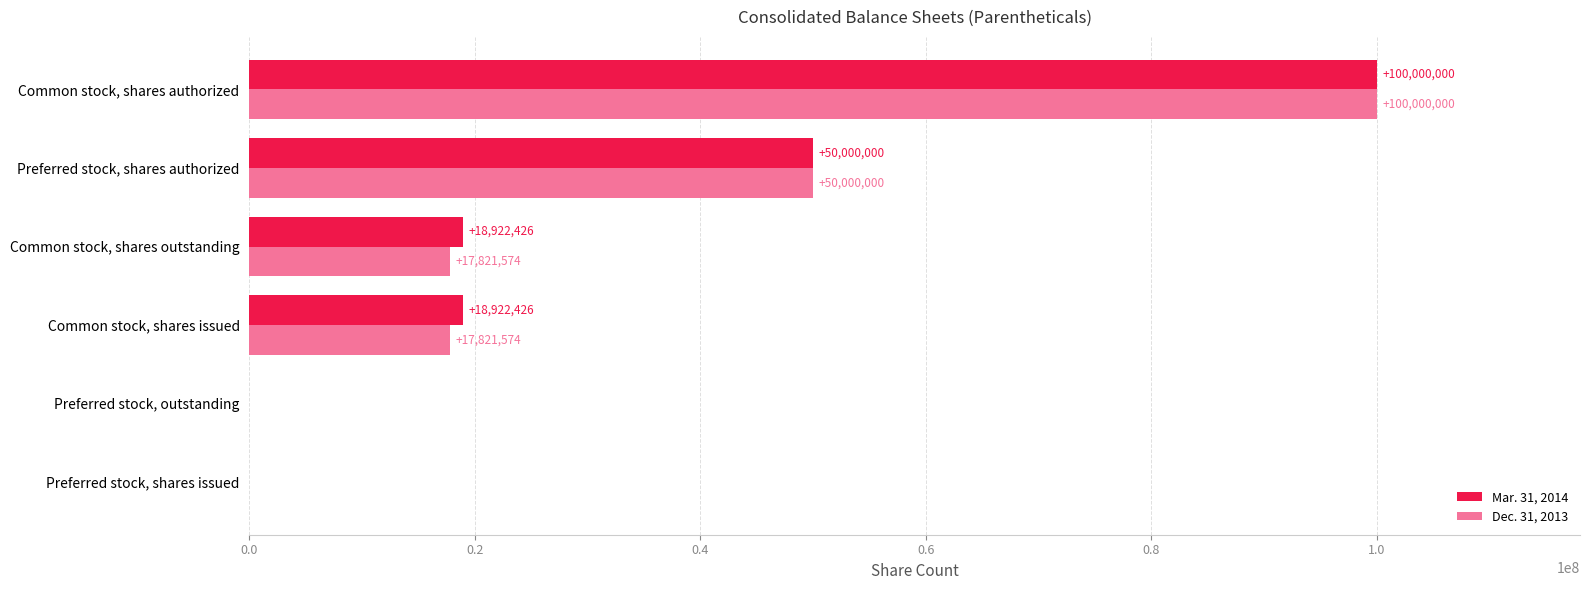

Where is Dec. 31, 2013 nearest to the value 50000000?

Preferred stock, shares authorized